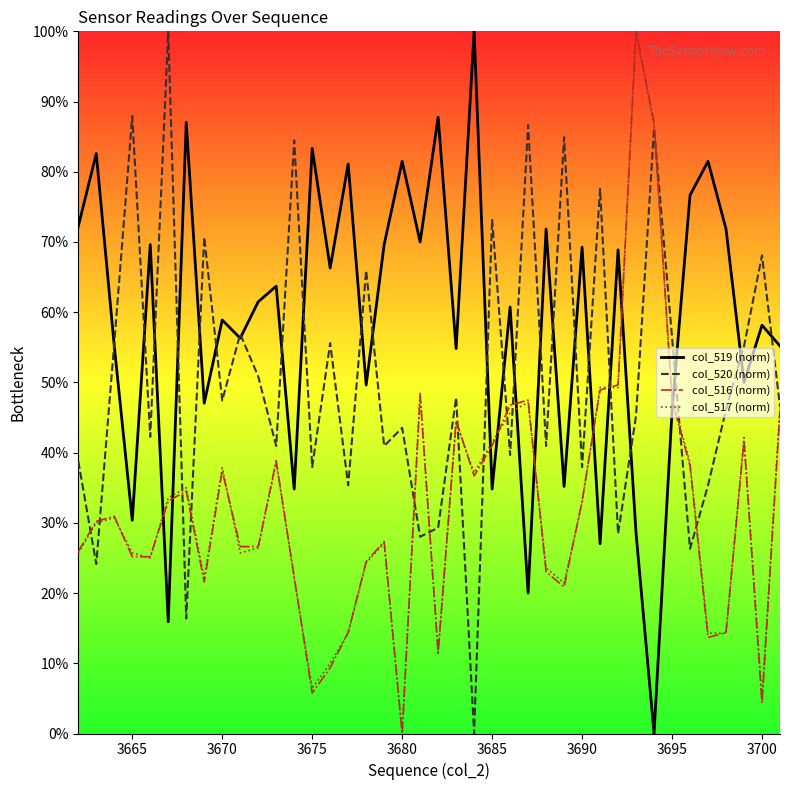

Which series has the largest total across all categories?

col_519 (norm)